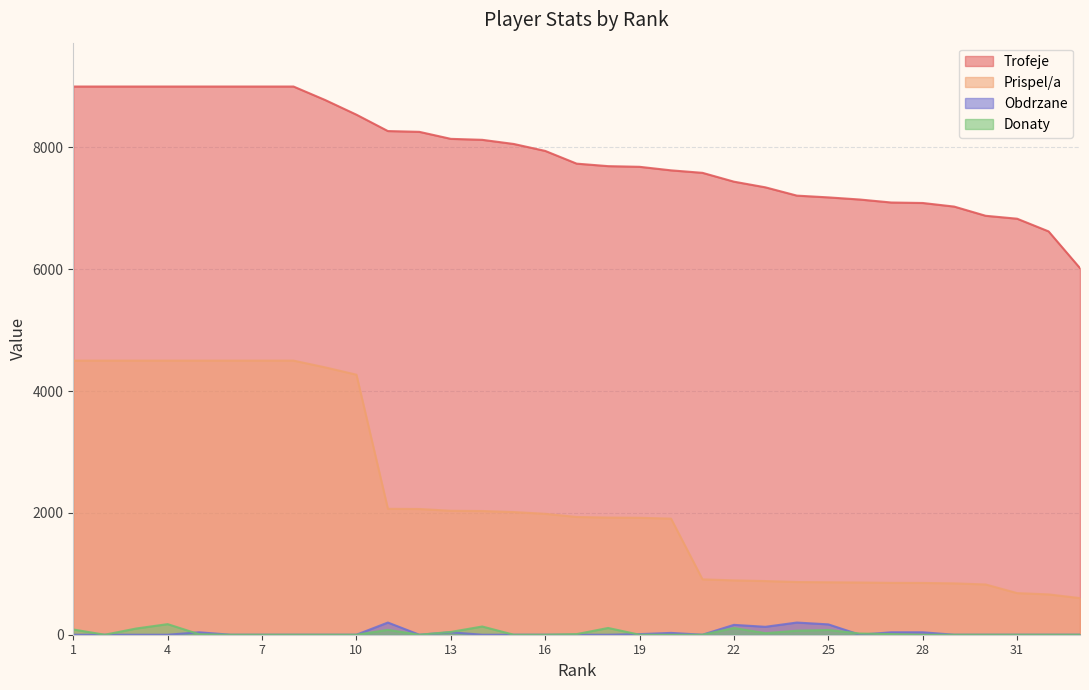

Which series has the largest total across all categories?

Trofeje